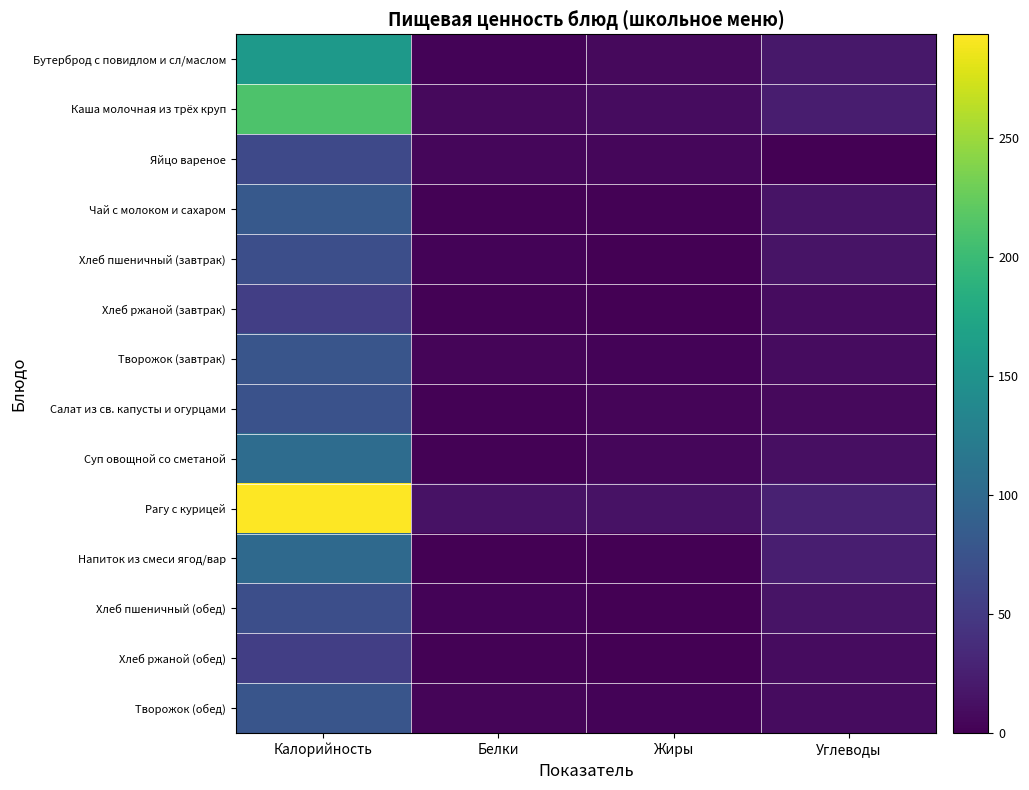

Reading left to right, transcribe all the data shown in this chart.

Бутерброд с повидлом и сл/маслом: Калорийность=158.4	Белки=2.6	Жиры=8.0	Углеводы=19.0
Каша молочная из трёх круп: Калорийность=211.0	Белки=7.7	Жиры=9.4	Углеводы=23.8
Яйцо вареное: Калорийность=65.0	Белки=5.0	Жиры=5.0	Углеводы=0.0
Чай с молоком и сахаром: Калорийность=81.8	Белки=1.6	Жиры=1.3	Углеводы=15.9
Хлеб пшеничный (завтрак): Калорийность=71.0	Белки=2.3	Жиры=0.2	Углеводы=15.0
Хлеб ржаной (завтрак): Калорийность=54.0	Белки=1.6	Жиры=1.0	Углеводы=9.6
Творожок (завтрак): Калорийность=77.3	Белки=4.0	Жиры=2.5	Углеводы=9.7
Салат из св. капусты и огурцами: Калорийность=73.8	Белки=1.5	Жиры=4.2	Углеводы=7.5
Суп овощной со сметаной: Калорийность=104.0	Белки=1.4	Жиры=5.6	Углеводы=12.0
Рагу с курицей: Калорийность=293.4	Белки=14.2	Жиры=14.2	Углеводы=27.2
Напиток из смеси ягод/вар: Калорийность=100.0	Белки=0.0	Жиры=0.0	Углеводы=25.0
Хлеб пшеничный (обед): Калорийность=71.0	Белки=2.3	Жиры=0.2	Углеводы=15.0
Хлеб ржаной (обед): Калорийность=54.0	Белки=1.6	Жиры=1.0	Углеводы=9.6
Творожок (обед): Калорийность=77.3	Белки=4.0	Жиры=2.5	Углеводы=9.7